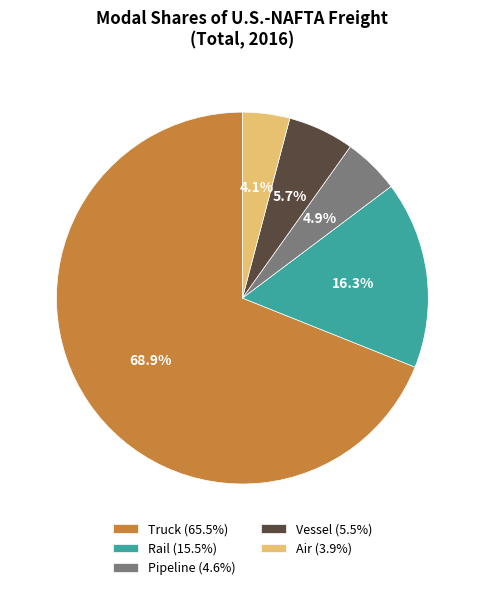

Is the sum of Air and Vessel greater than half?

No